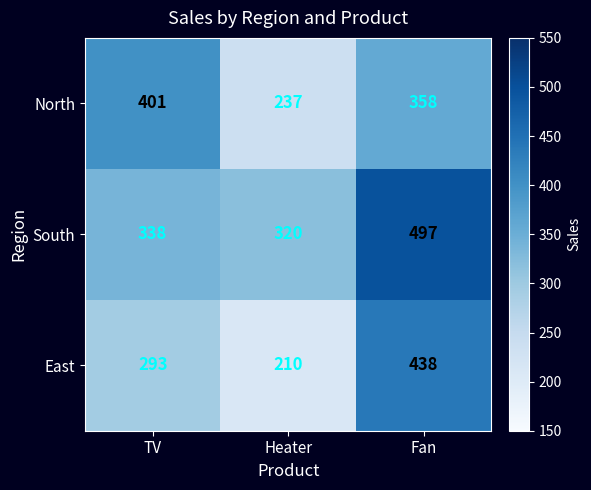

How many categories are shown in the chart?

3